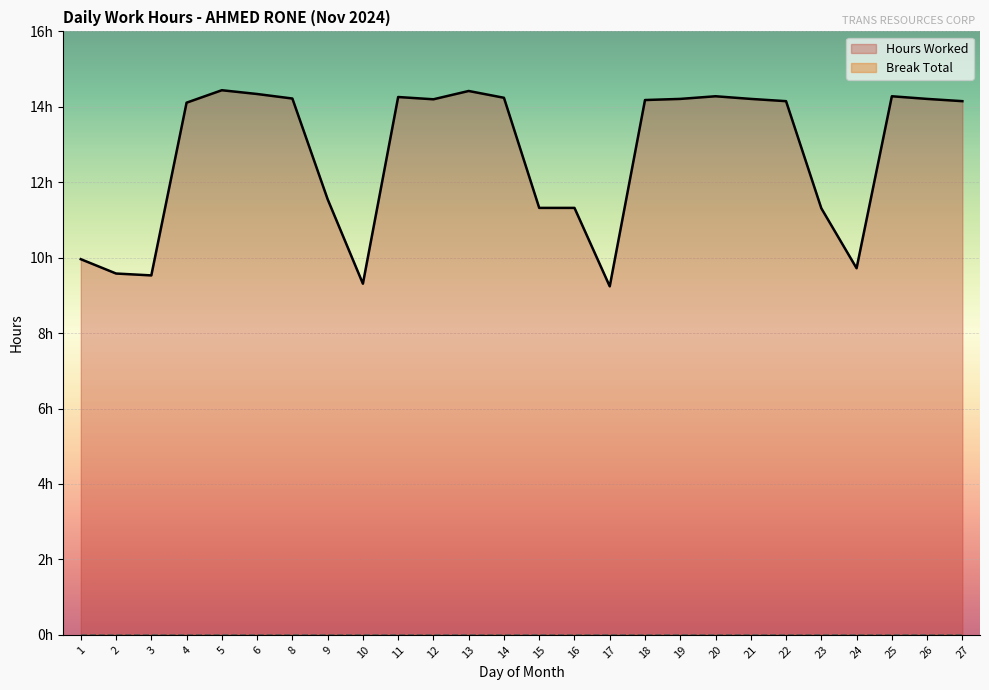

Count the number of values greater than 14.

16